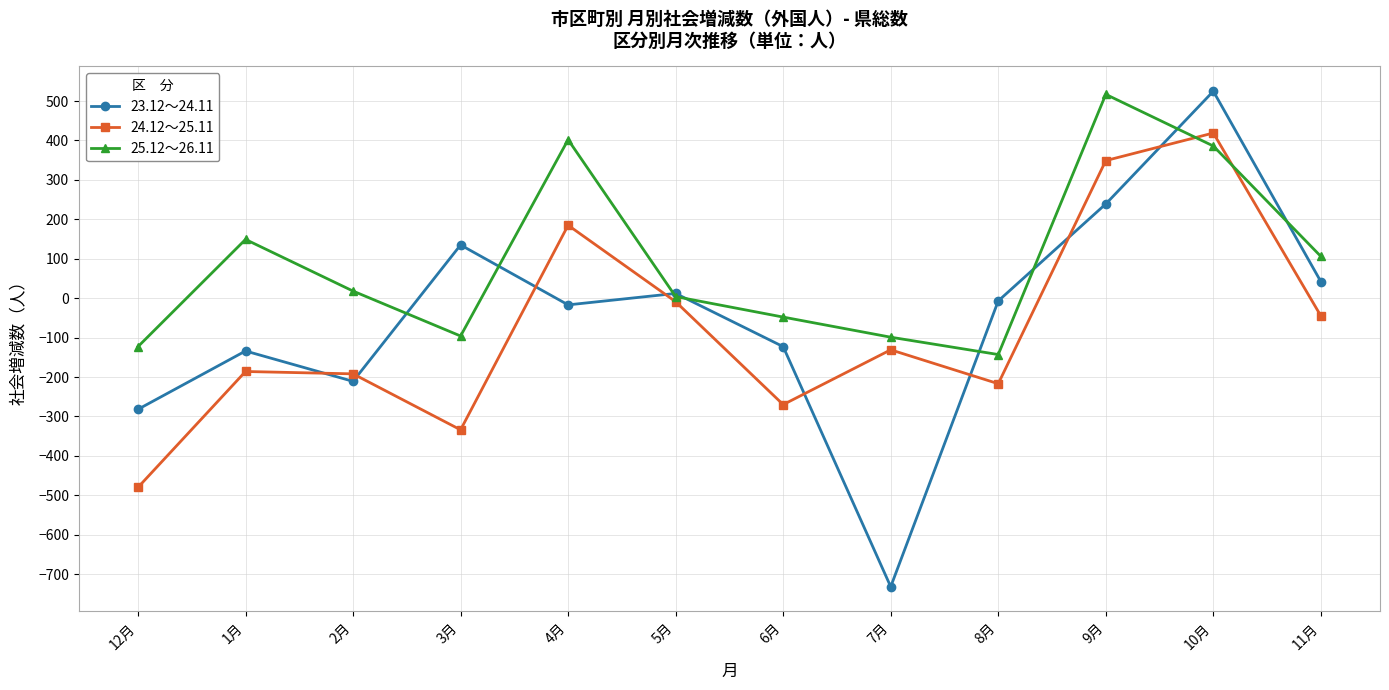

Count the number of data series in this chart.

3